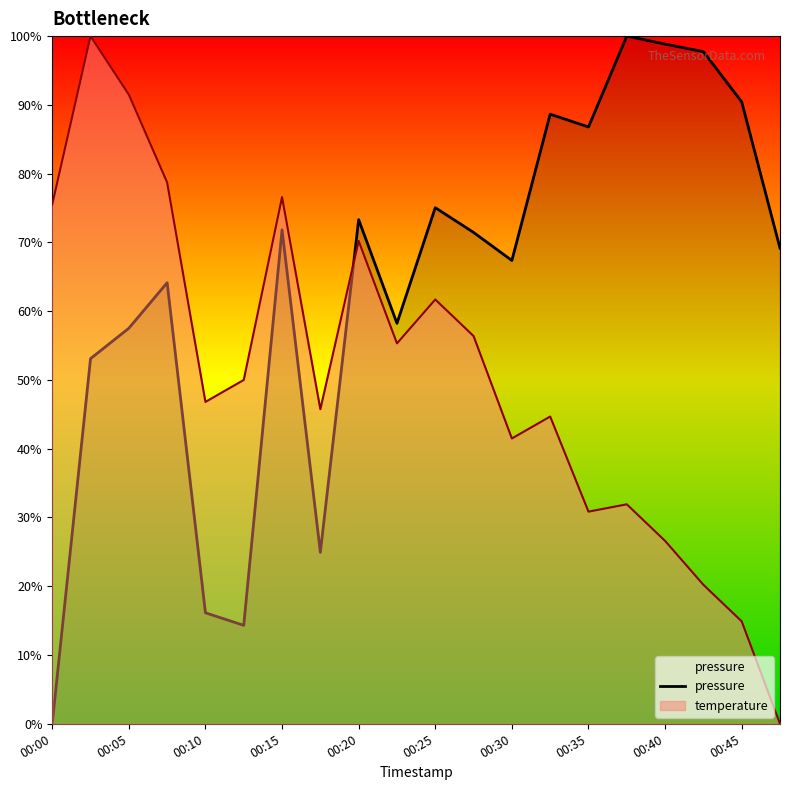

Rank the series by their average value, from highest to lowest.

pressure, temperature